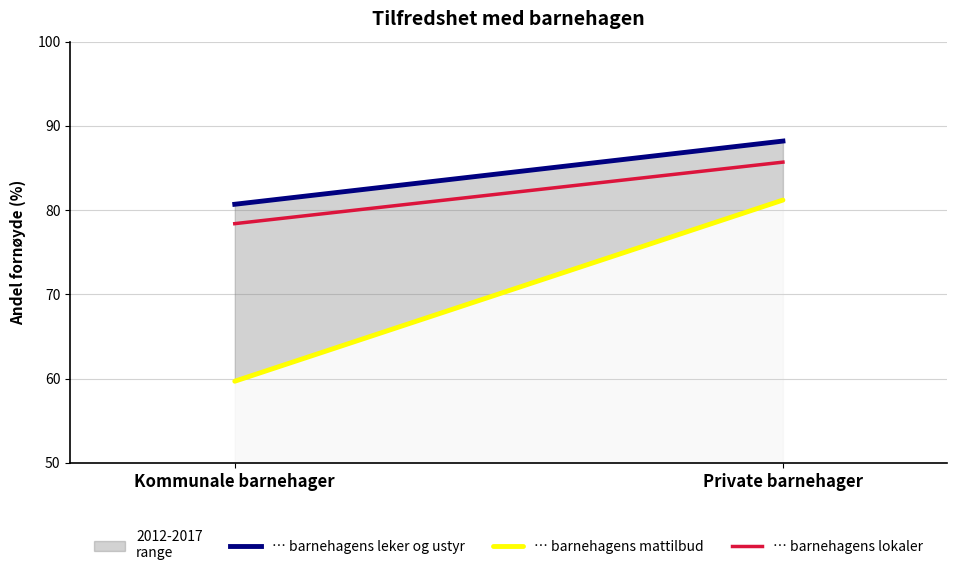

What position from the left is Kommunale barnehager?

1